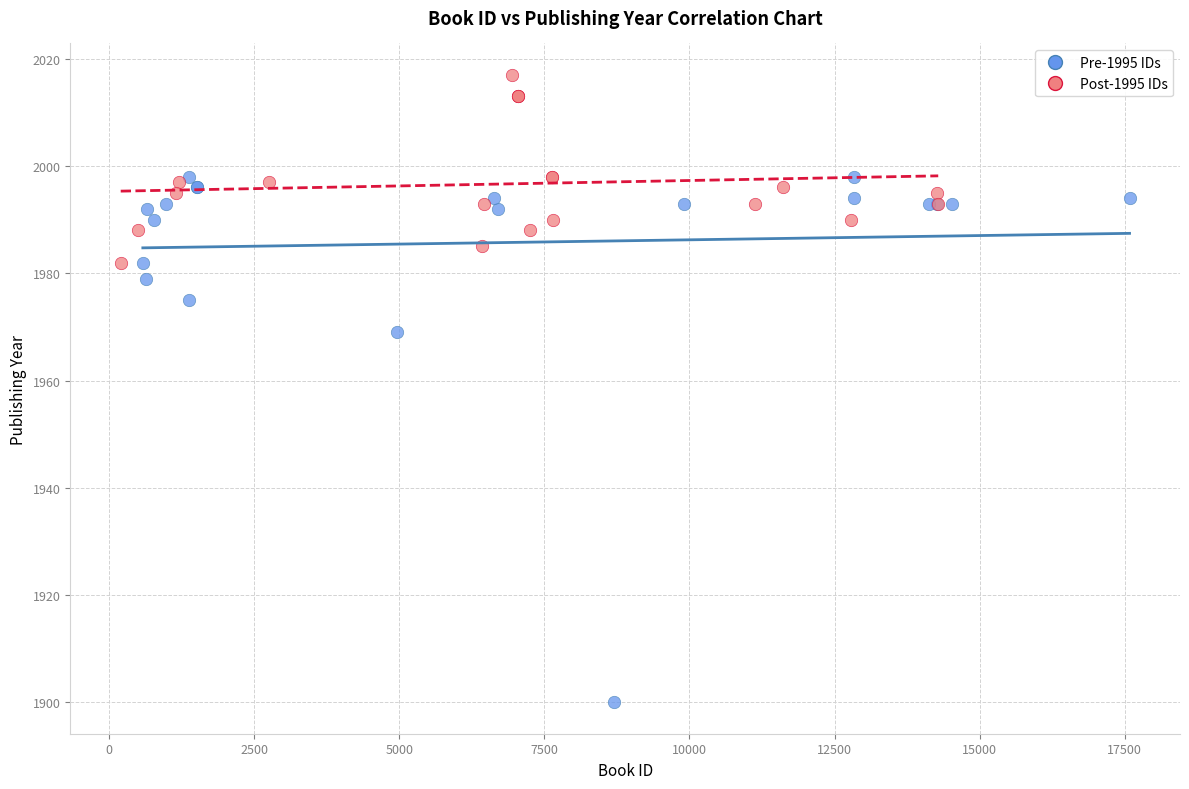

Which series reaches the maximum Y coordinate?

Post-1995 IDs